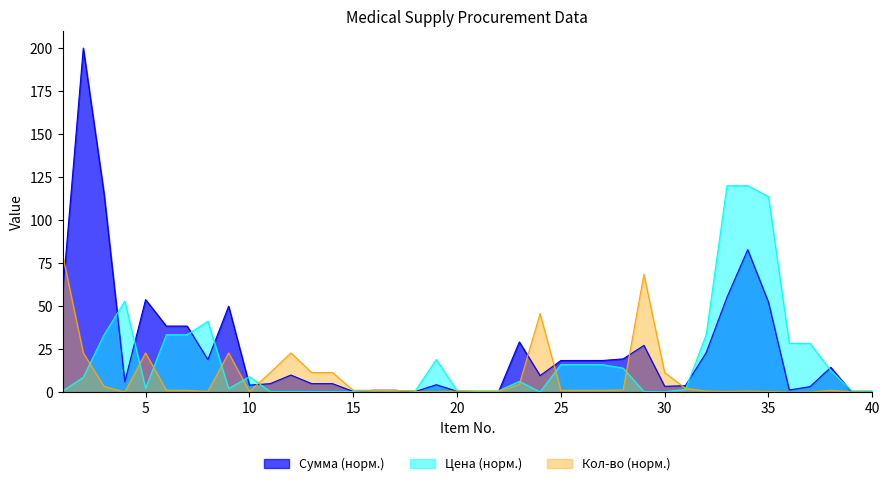

True or false: Цена has a value of 33.4 at 6.

True